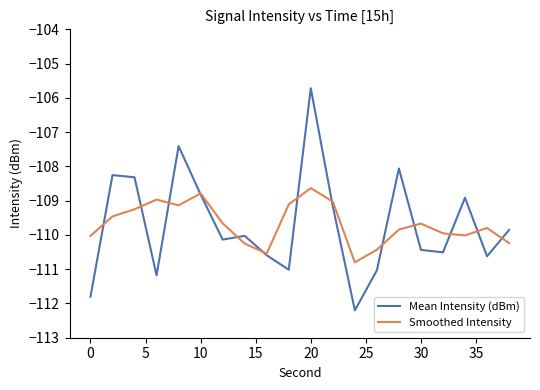

What is the greatest value displayed?

-105.7